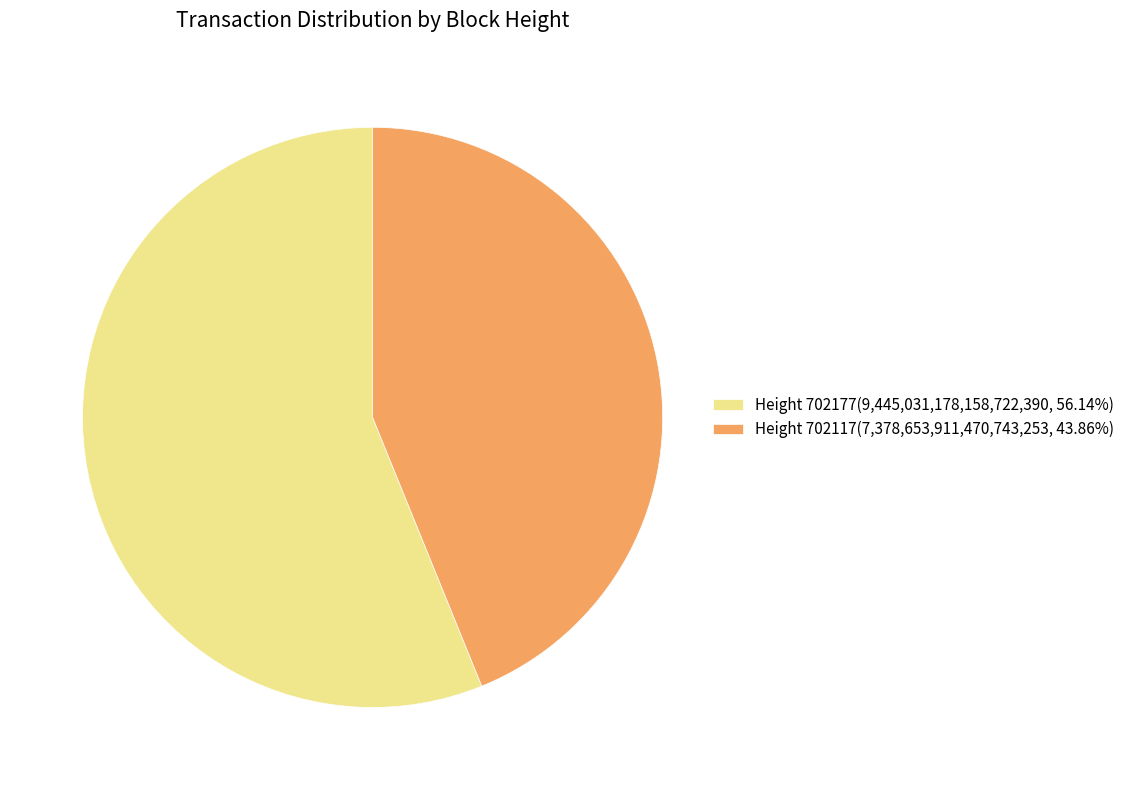

How many segments does this pie chart have?

2